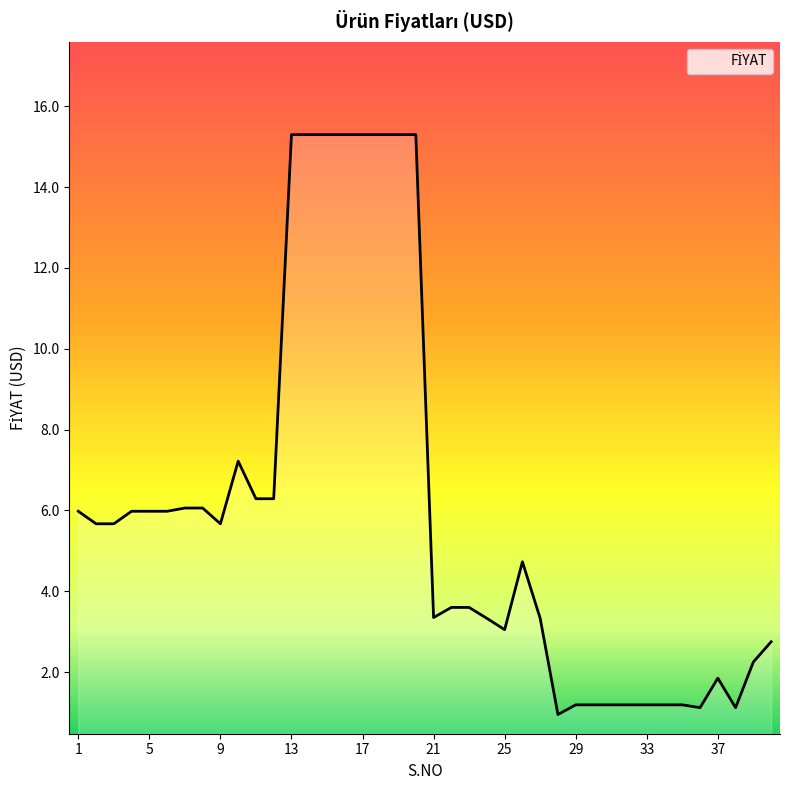

What is the greatest value displayed?

15.3